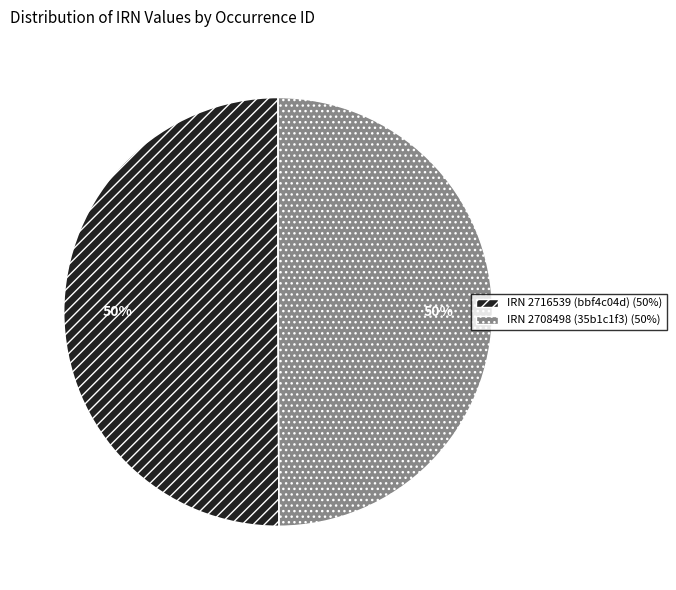

To the nearest percent, what is the average slice percentage?

50%